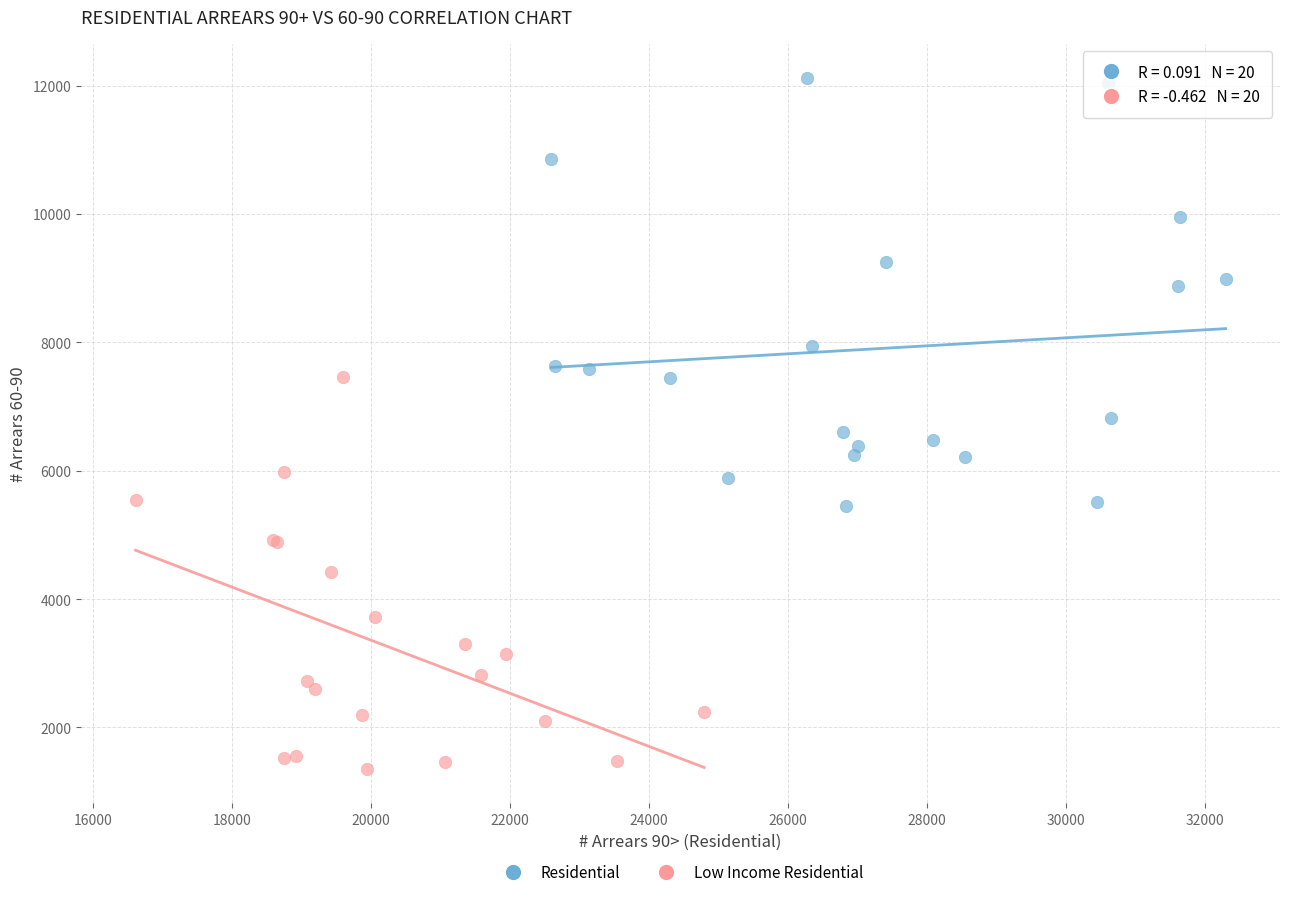

Which series reaches the minimum Y coordinate?

Low Income Residential